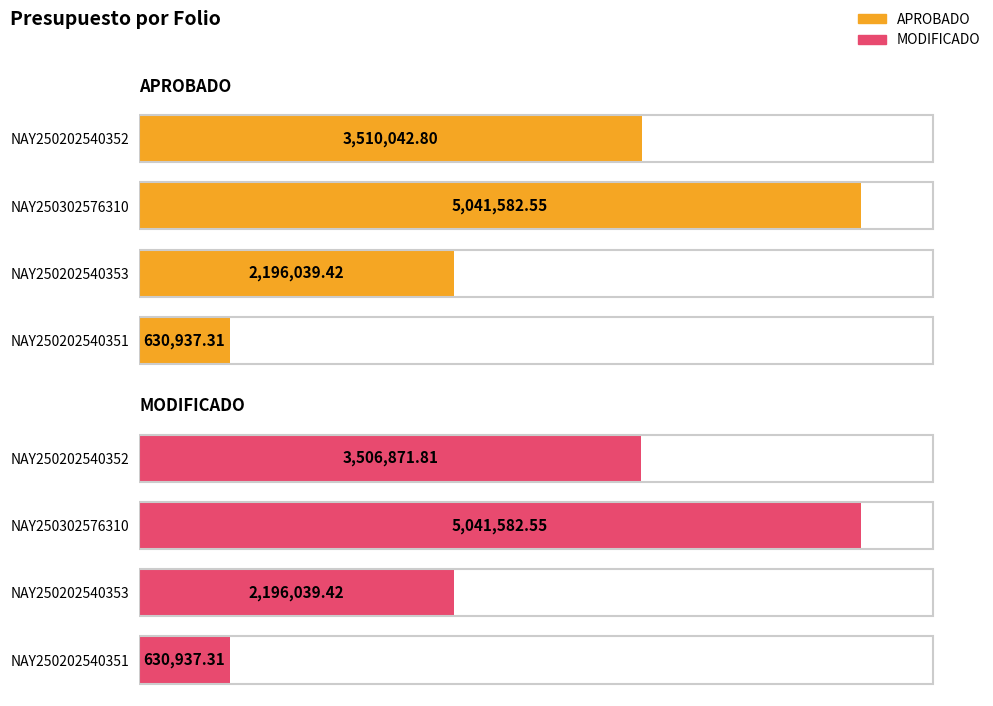

What is the highest value of the APROBADO series?

5041582.5